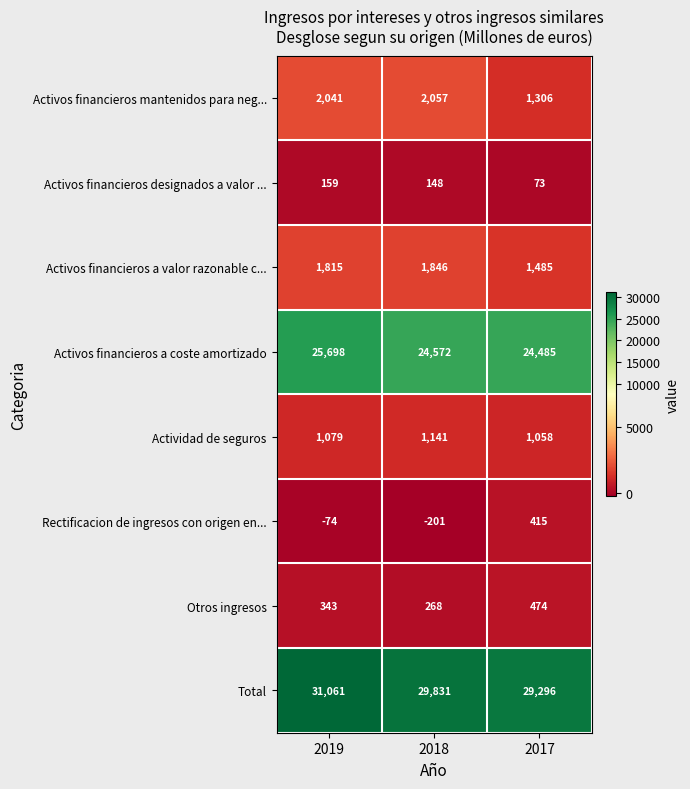

True or false: Rectificacion de ingresos con origen en... has a value of 415 at 2017.

True